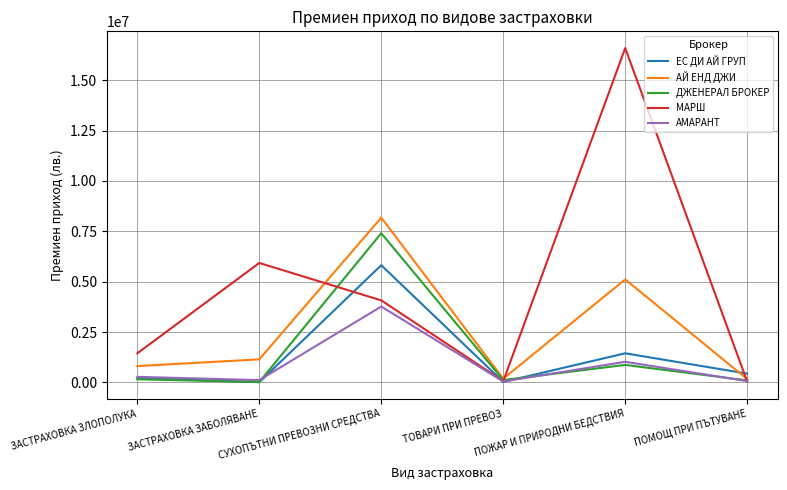

Which series ends up on top after the final intersection of ЕС ДИ АЙ ГРУП and ДЖЕНЕРАЛ БРОКЕР?

ЕС ДИ АЙ ГРУП